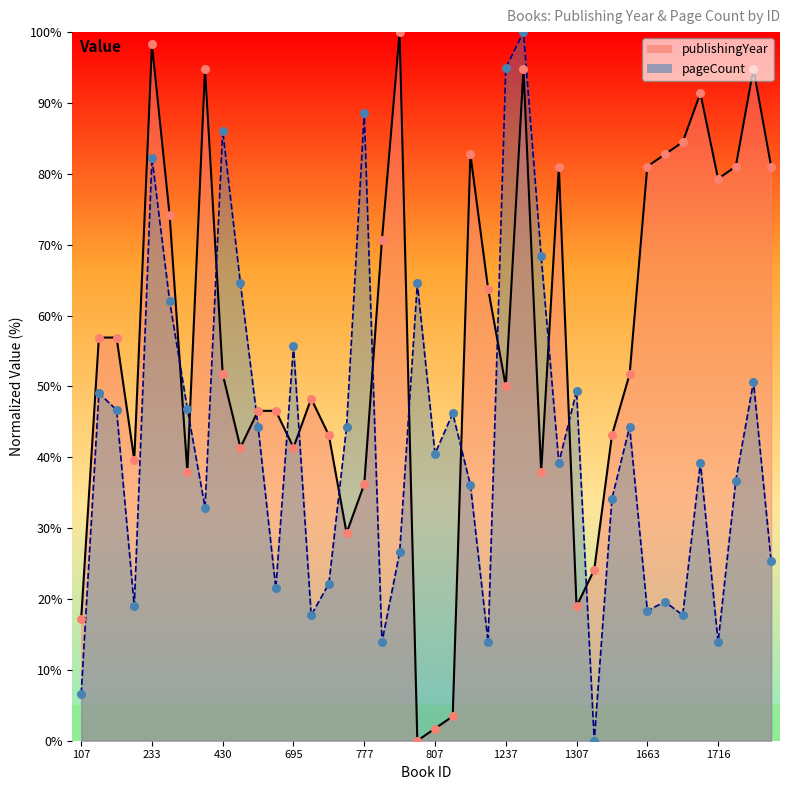

Which series has the largest Y range (max minus min)?

publishingYear